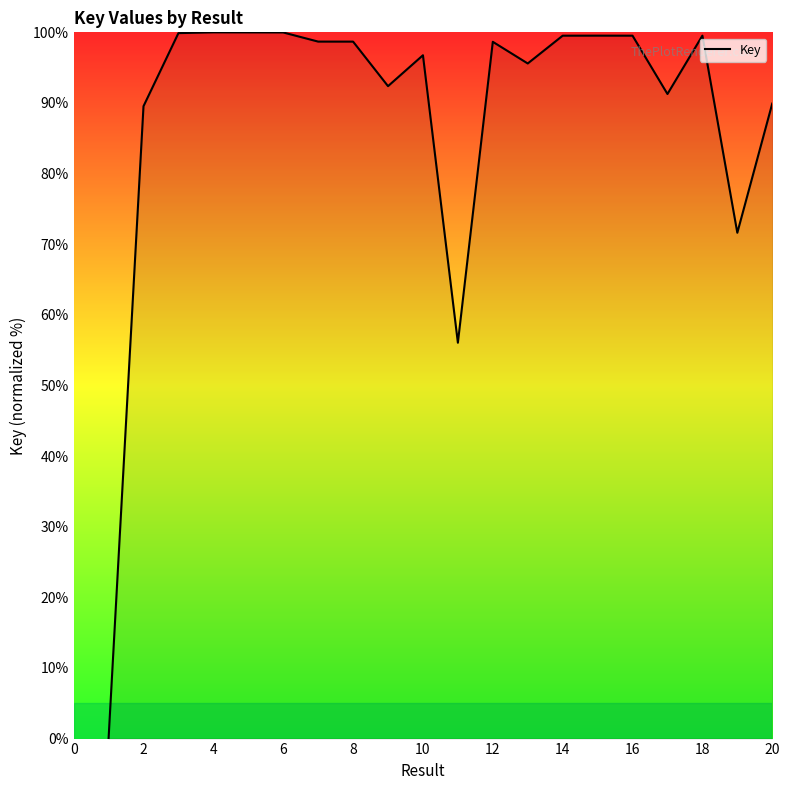

What is the maximum value shown in the chart?

100.0